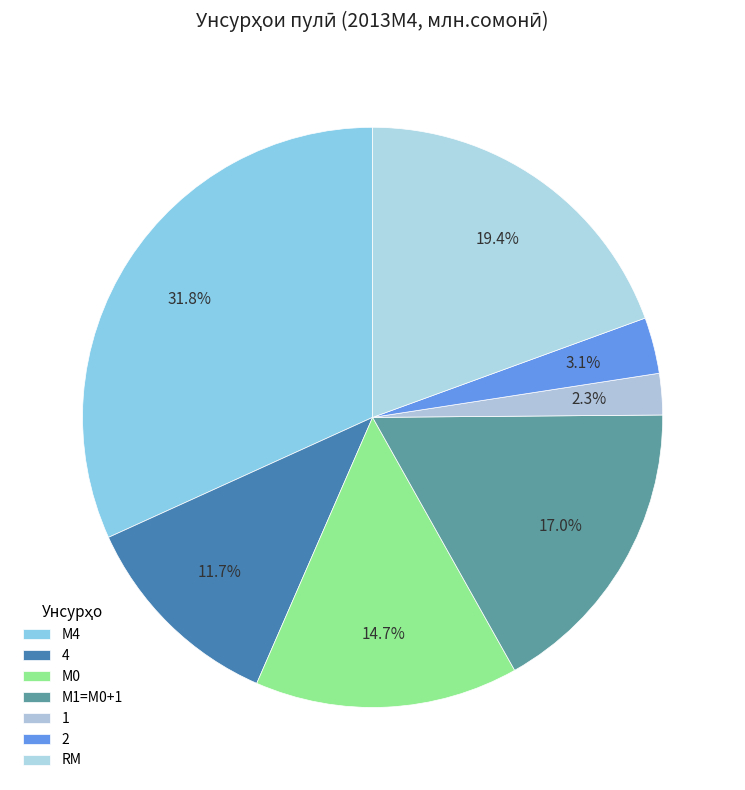

Which slice is the smallest?

1